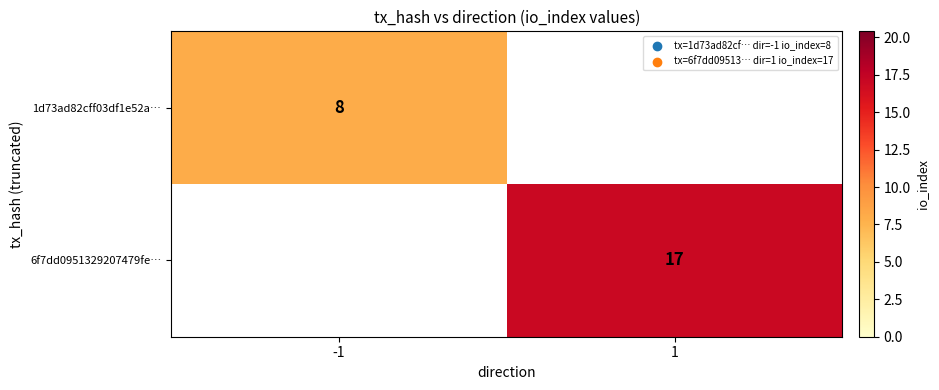

The value of 6f7dd0951329207479fe… at 1 is 25. True or false?

False